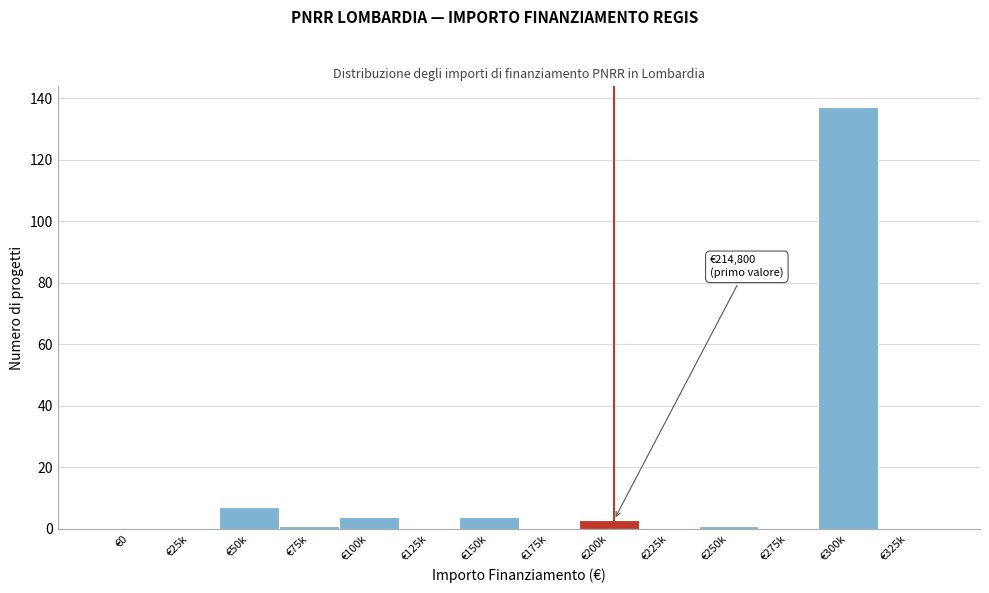

Reading left to right, extract all data points from this chart.

€0=0	€25k=0	€50k=7	€75k=1	€100k=4	€125k=0	€150k=4	€175k=0	€200k=3	€225k=0	€250k=1	€275k=0	€300k=137	€325k=0